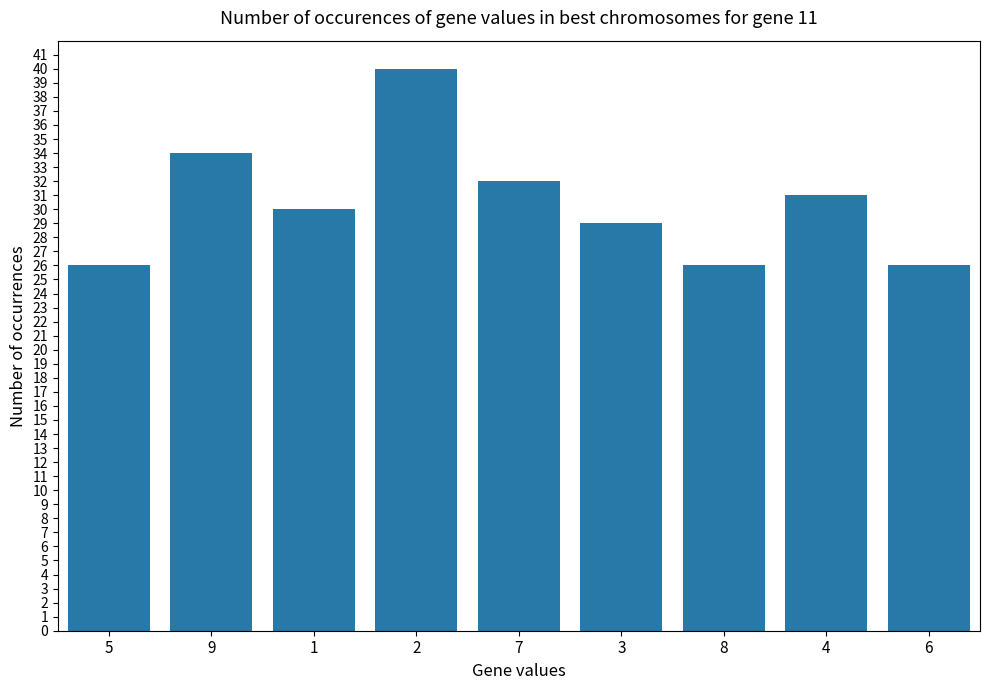

The value at 7 is 32. True or false?

True